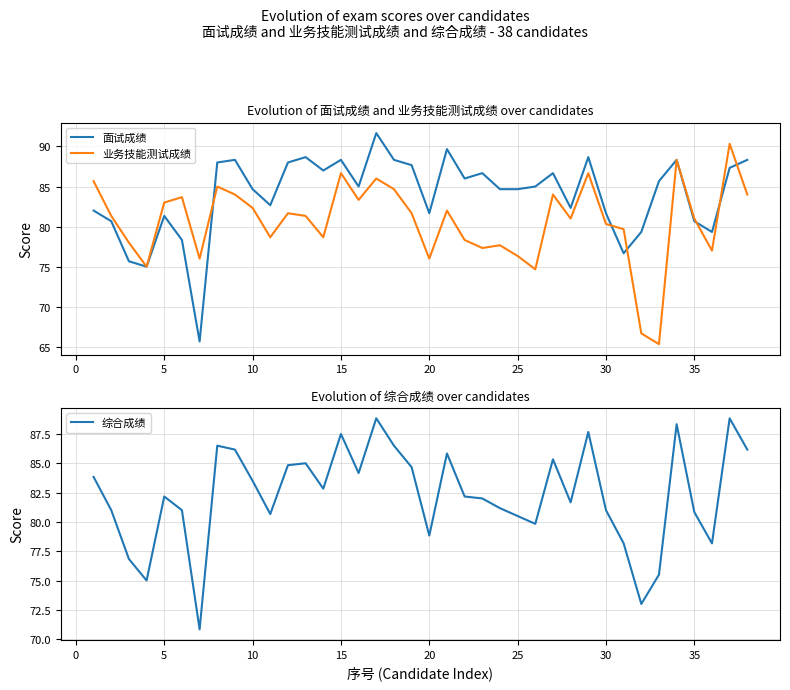

What is the maximum value for 业务技能测试成绩?

90.3